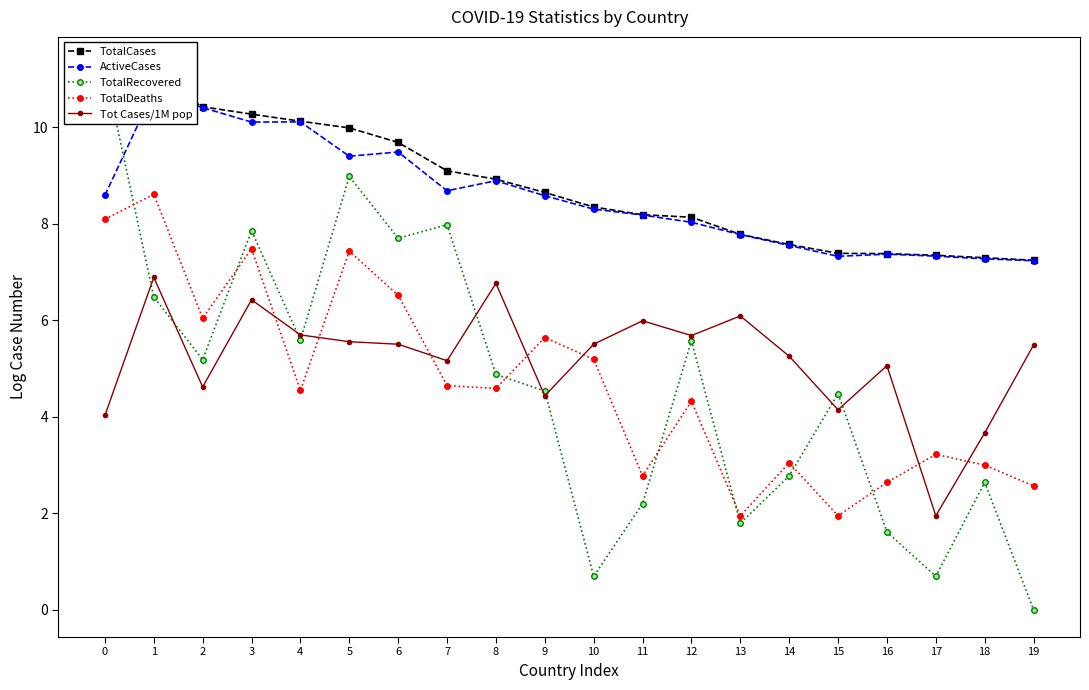

List the labels in order of TotalRecovered value, smallest first.

19, 10, 17, 16, 13, 11, 18, 14, 15, 9, 8, 2, 12, 4, 1, 6, 3, 7, 5, 0